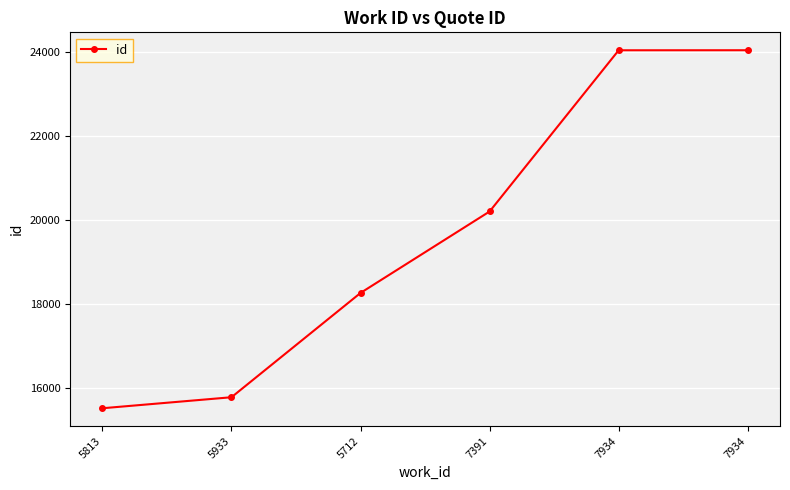

Which category has the lowest value across all series?

5813